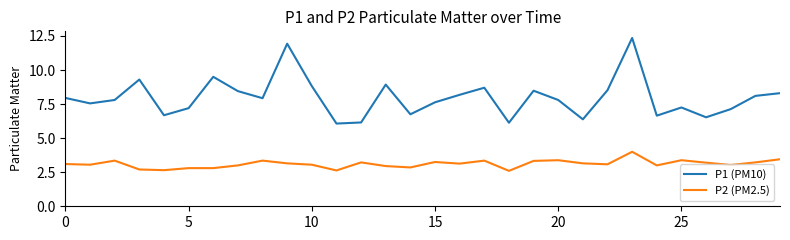

How many series are shown in this chart?

2